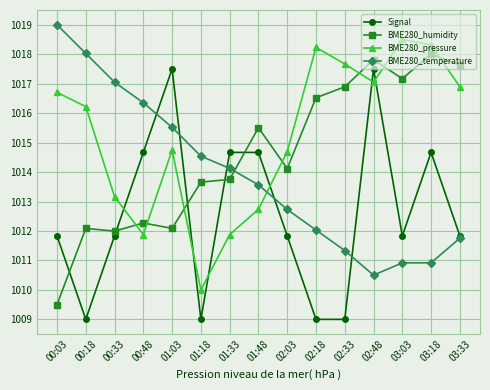

Which series has the largest total across all categories?

BME280_pressure